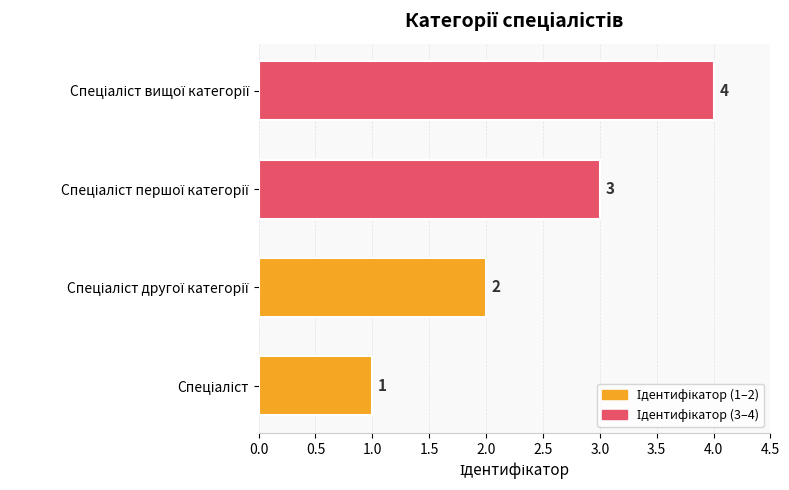

What is the difference between the maximum and second lowest values?

2